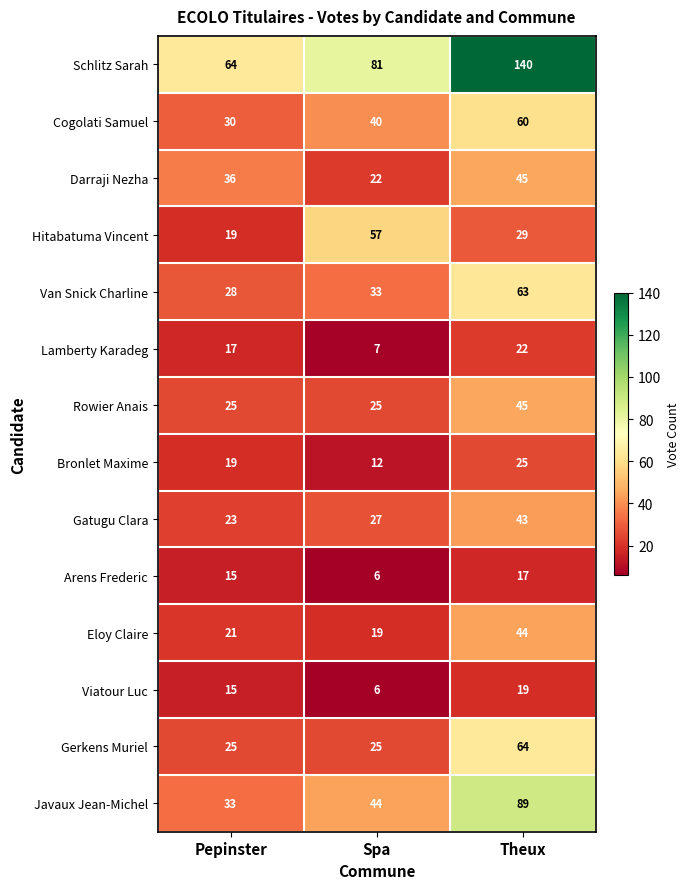

How many data points in Van Snick Charline are less than 33?

1